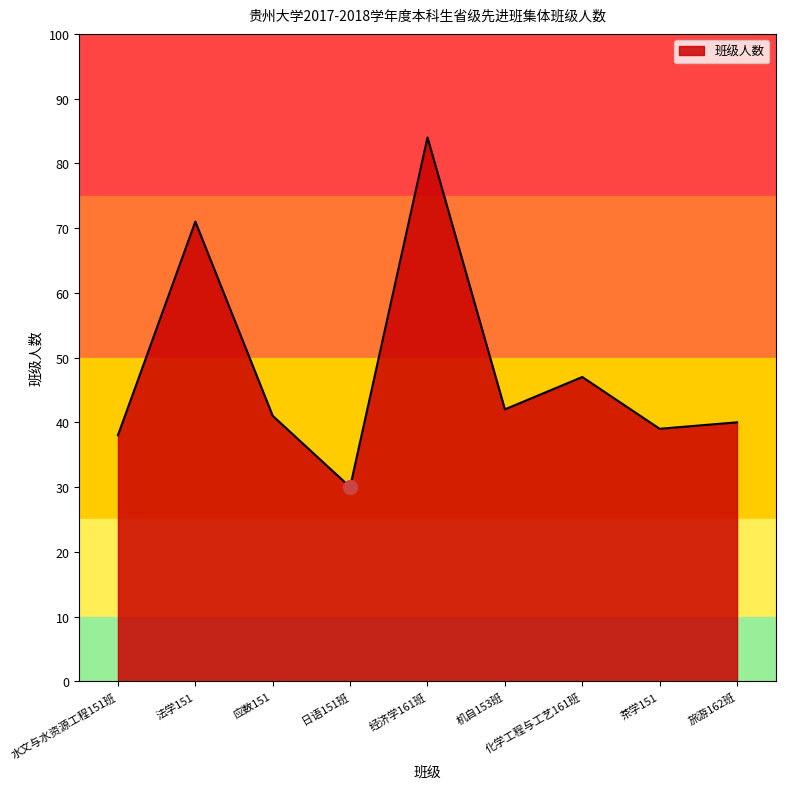

Reading right to left, extract all data points from this chart.

旅游162班=40	茶学151=39	化学工程与工艺161班=47	机自153班=42	经济学161班=84	日语151班=30	应数151=41	法学151=71	水文与水资源工程151班=38